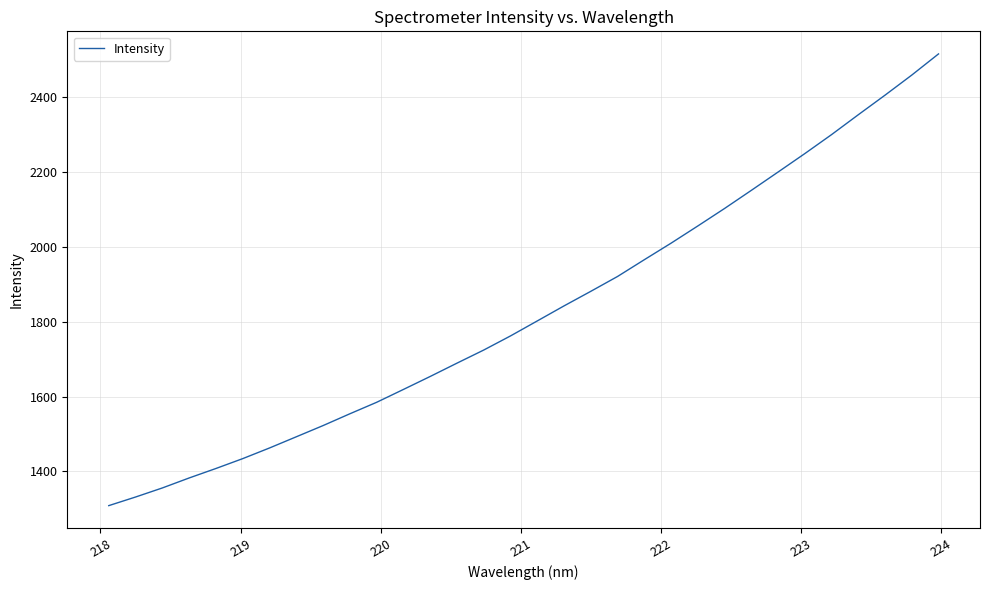

What is the difference between the maximum and minimum values?

1206.6